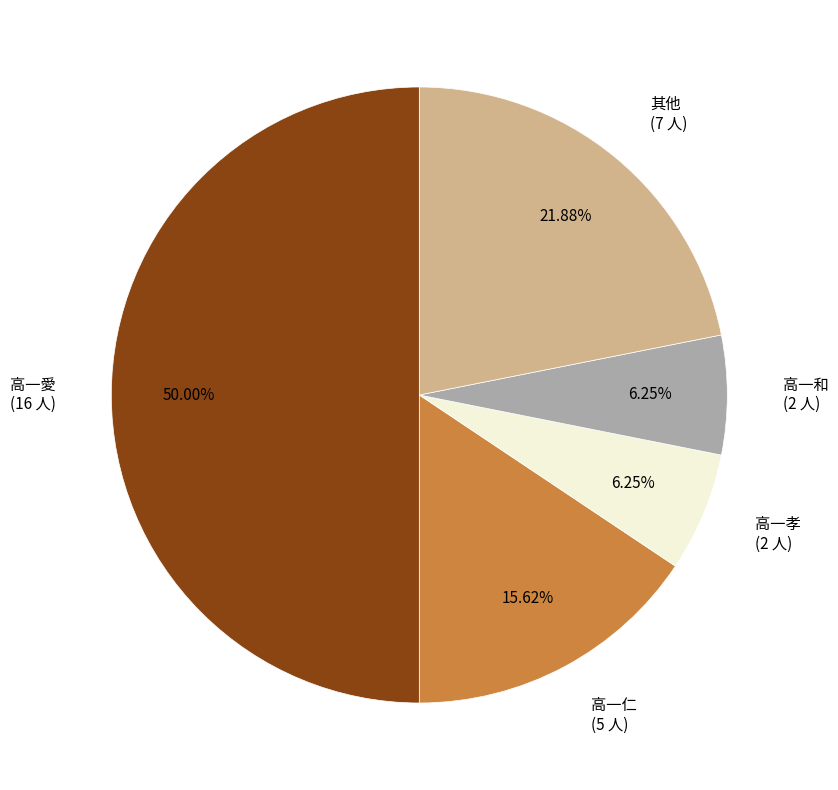

Is 高一仁 (5 人) the majority of the pie?

No